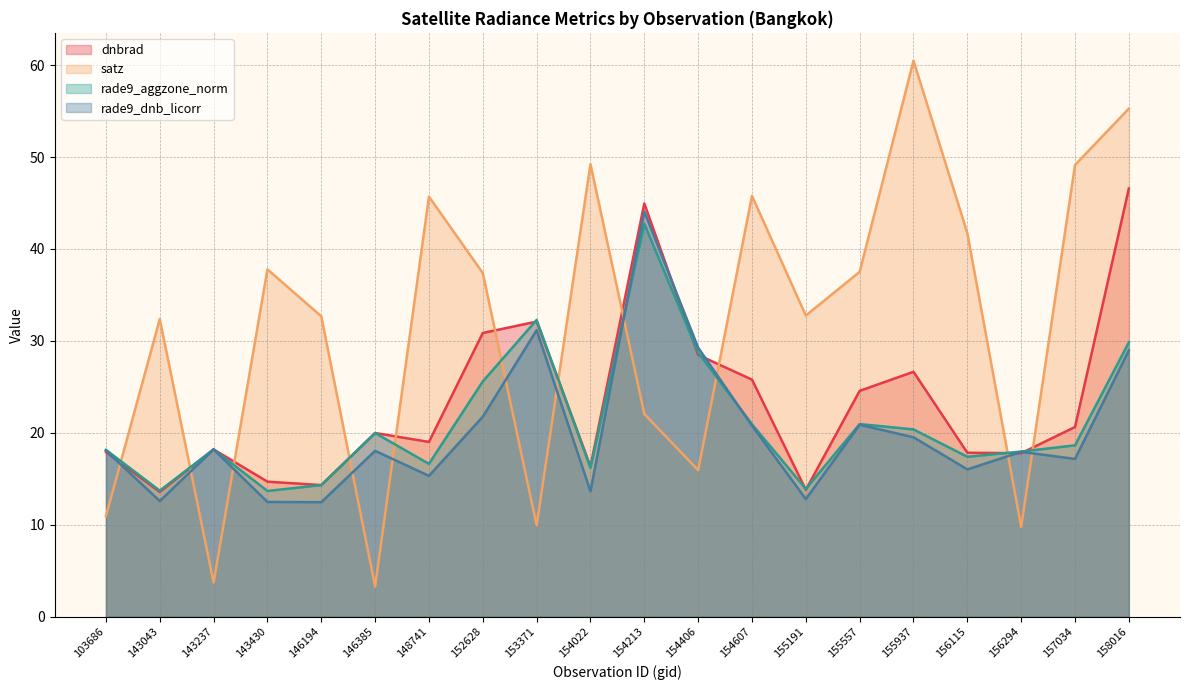

Which has a higher value, 155191 or 155557?

155557